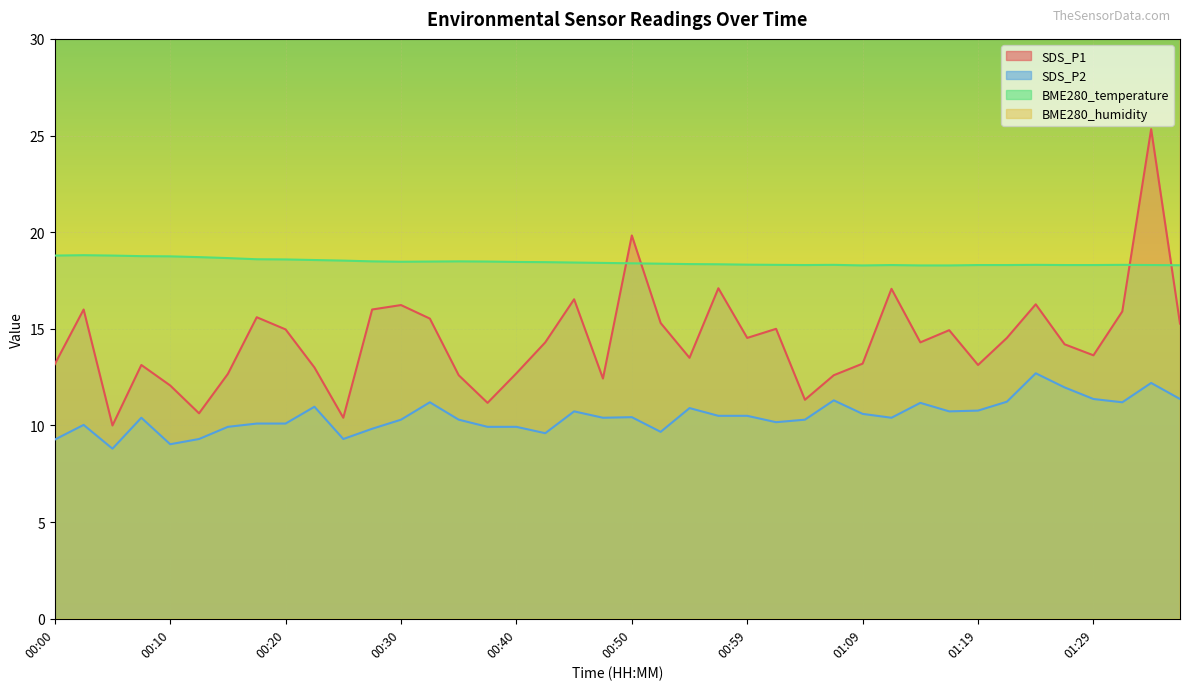

What is the sum of all SDS_P1 values?

576.1